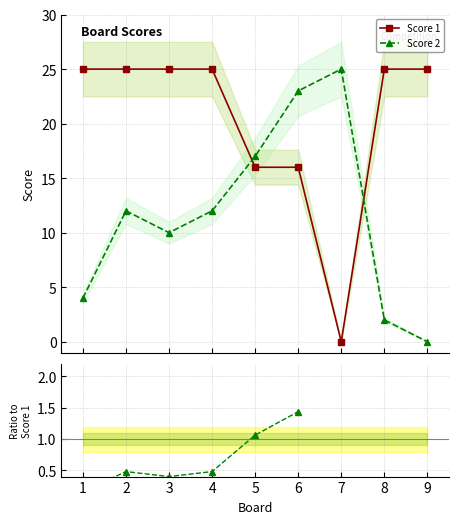

Which series ends up on top after the final intersection of Score 2 and Score 1?

Score 1